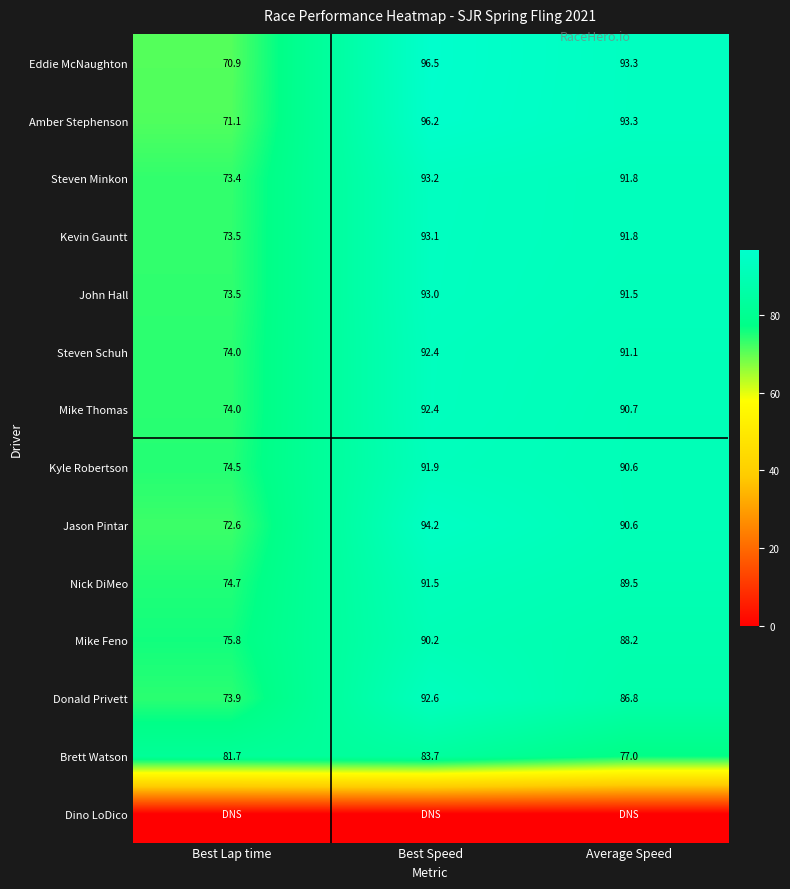

At how many categories does at least one series exceed 9?

3